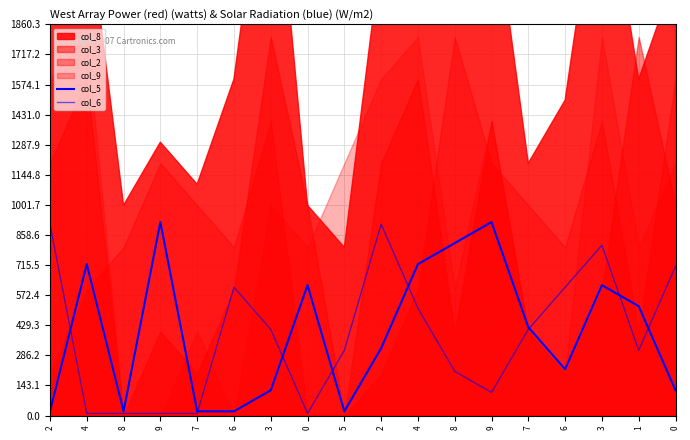

Does the chart display data point markers on the line(s)?

No